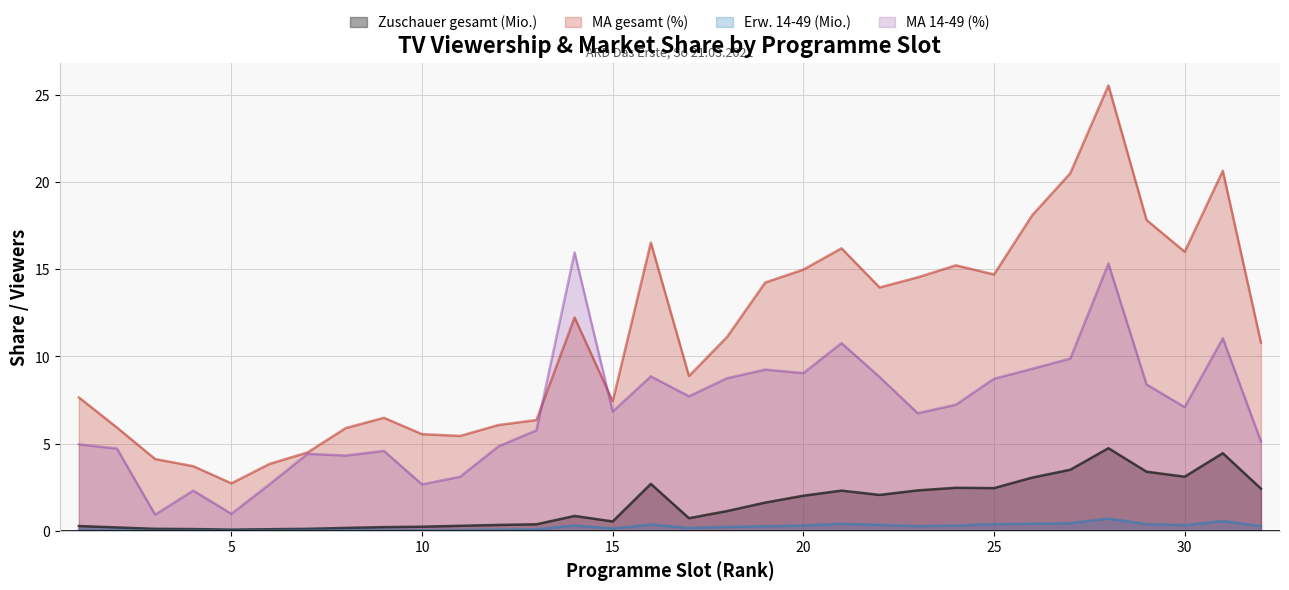

True or false: MA gesamt (%) has a value of 6.5 at 9.

True